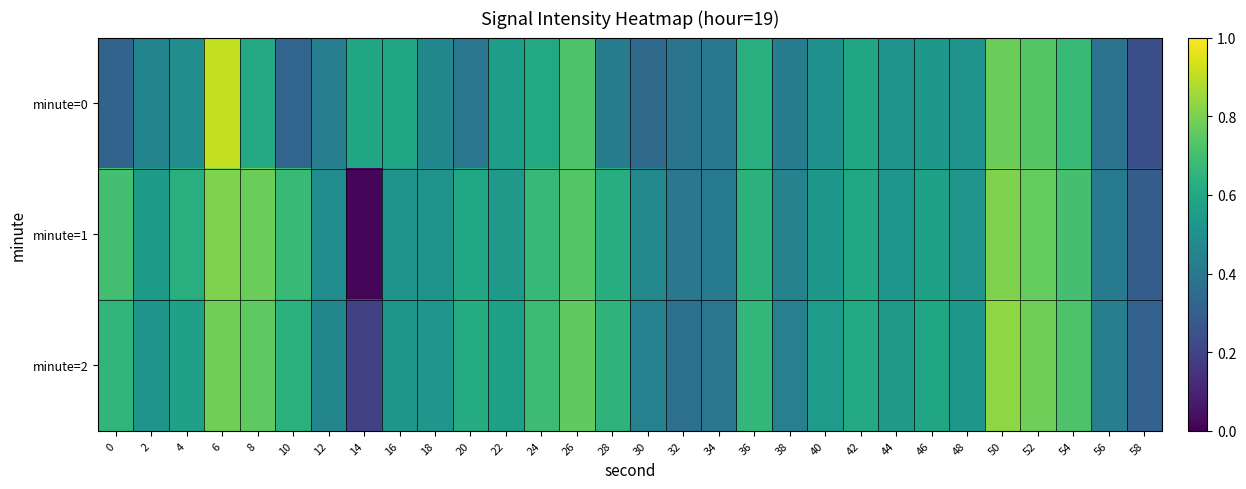

Which label corresponds to the smallest value in the chart?

14